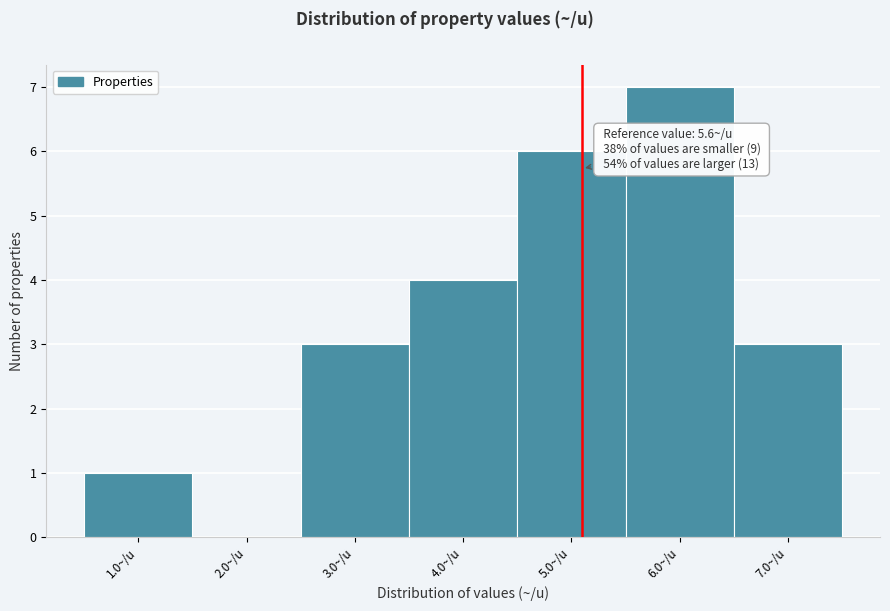

Reading right to left, transcribe all the data shown in this chart.

7.0~/u=3	6.0~/u=7	5.0~/u=6	4.0~/u=4	3.0~/u=3	2.0~/u=0	1.0~/u=1